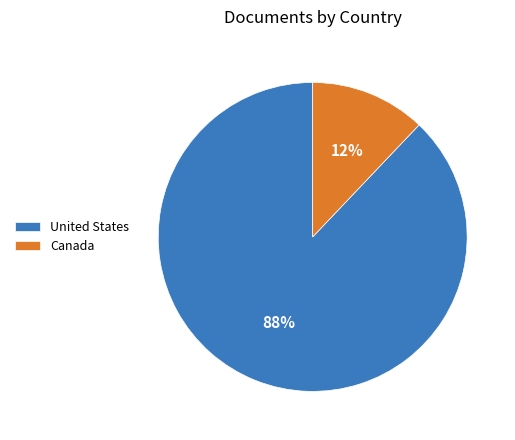

The Canada slice represents 1% of the pie. True or false?

False